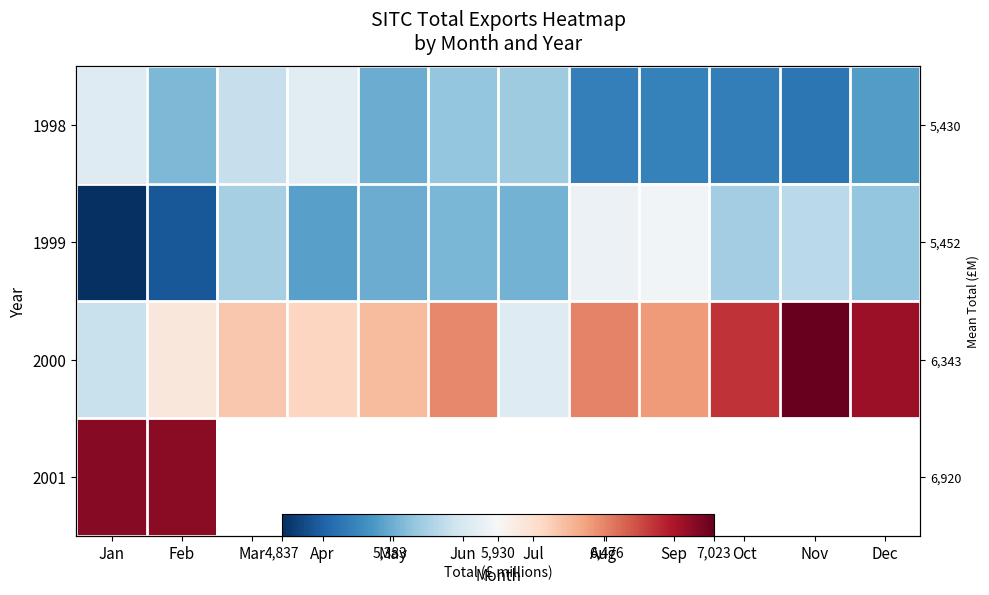

What is the total value across all series at Mar?

17466